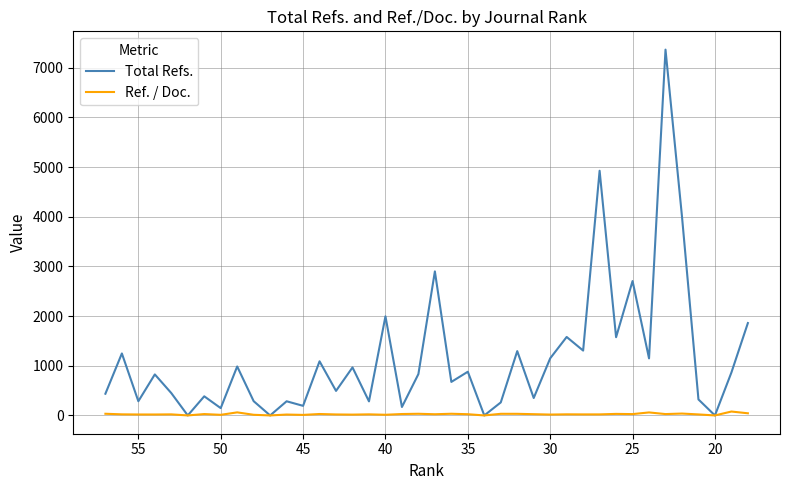

Between 45 and 35, which series saw the biggest shift?

Total Refs.